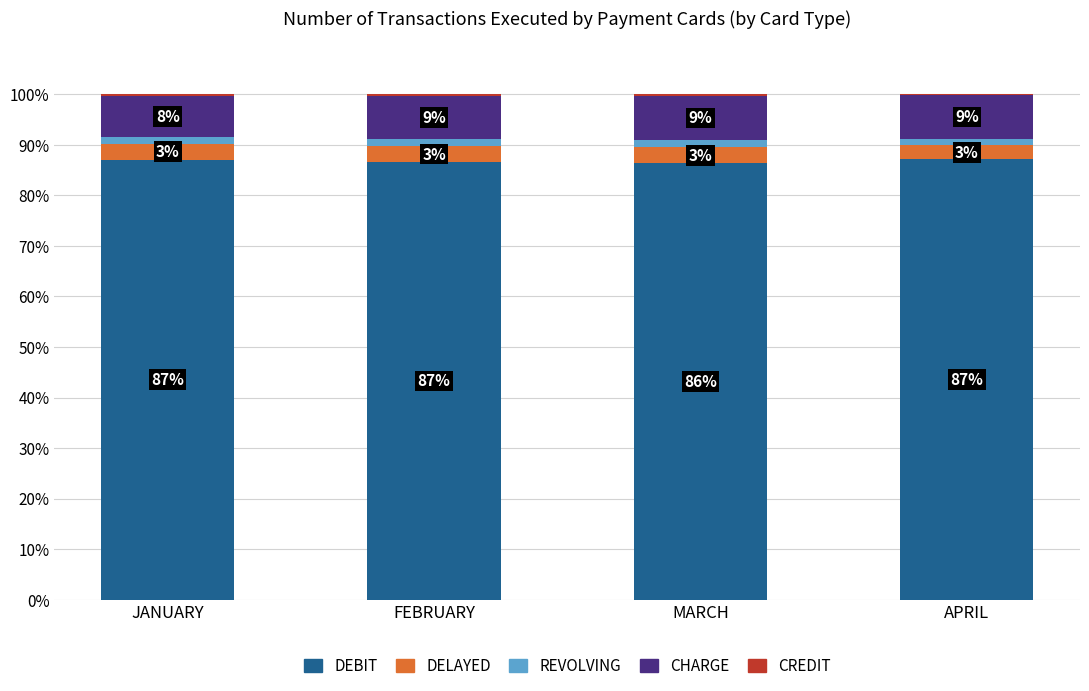

Which has a higher value, FEBRUARY or JANUARY?

JANUARY